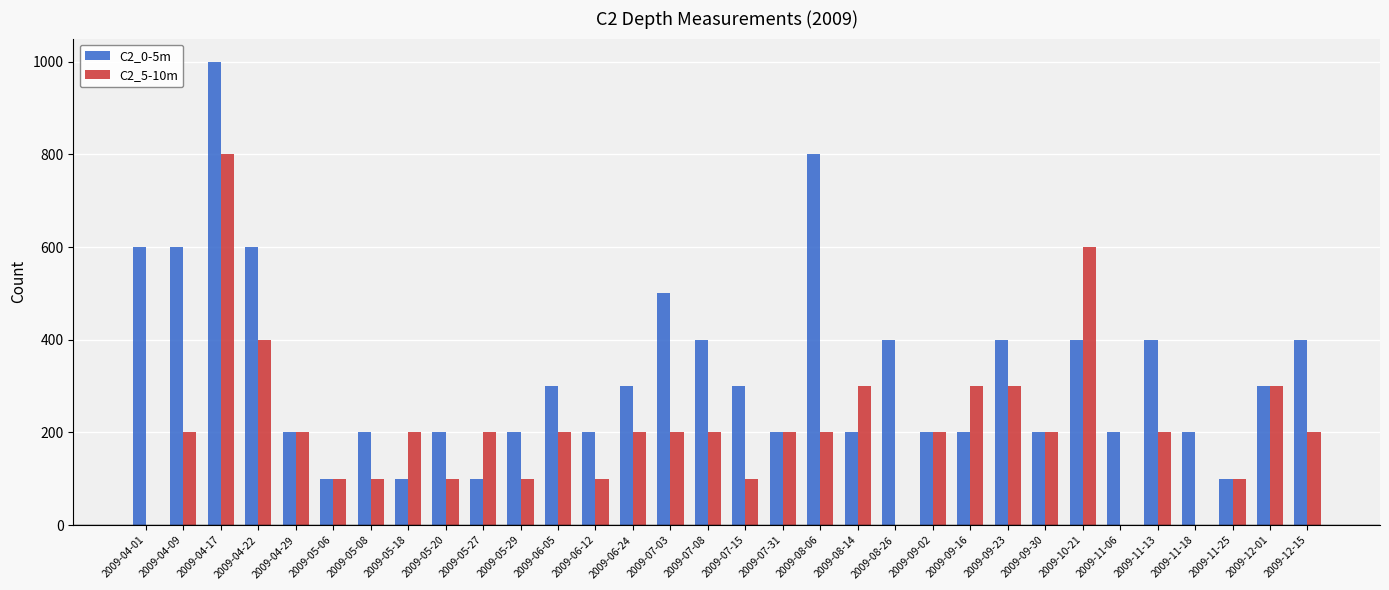

Which category has the highest value in the C2_5-10m series?

2009-04-17